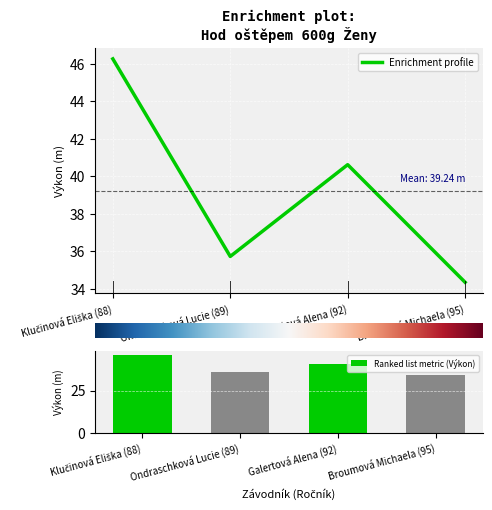

Where is Enrichment profile nearest to the value 40?

Galertová Alena (92)